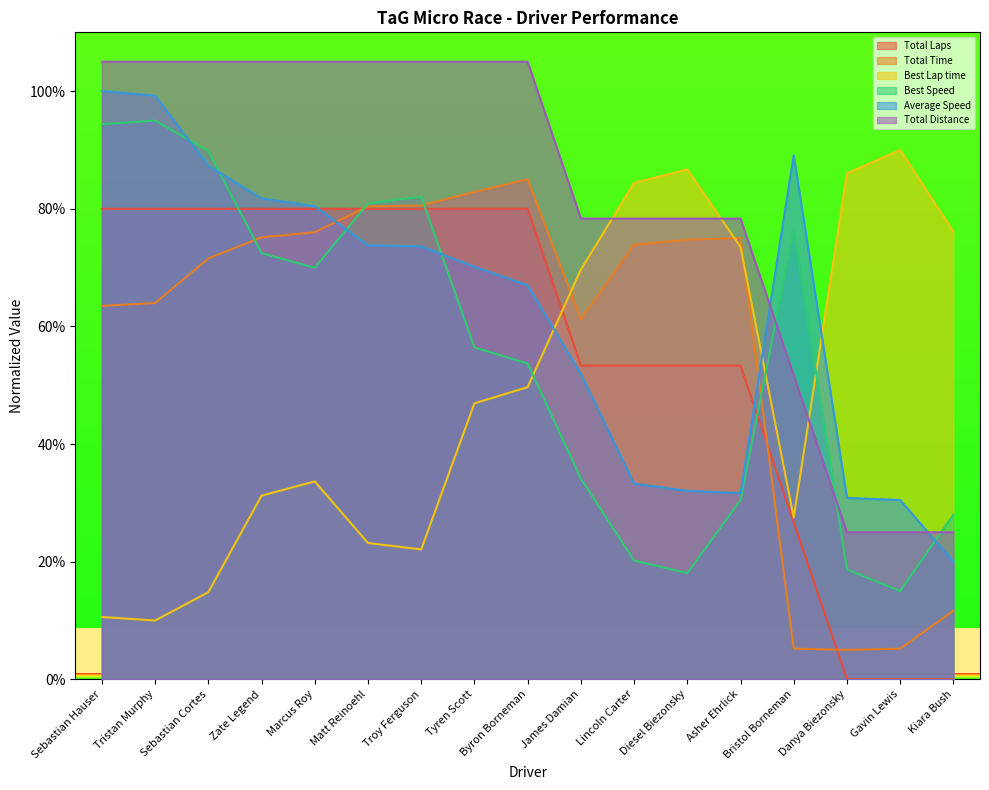

How many interior local peaks does the Best Speed series have?

3